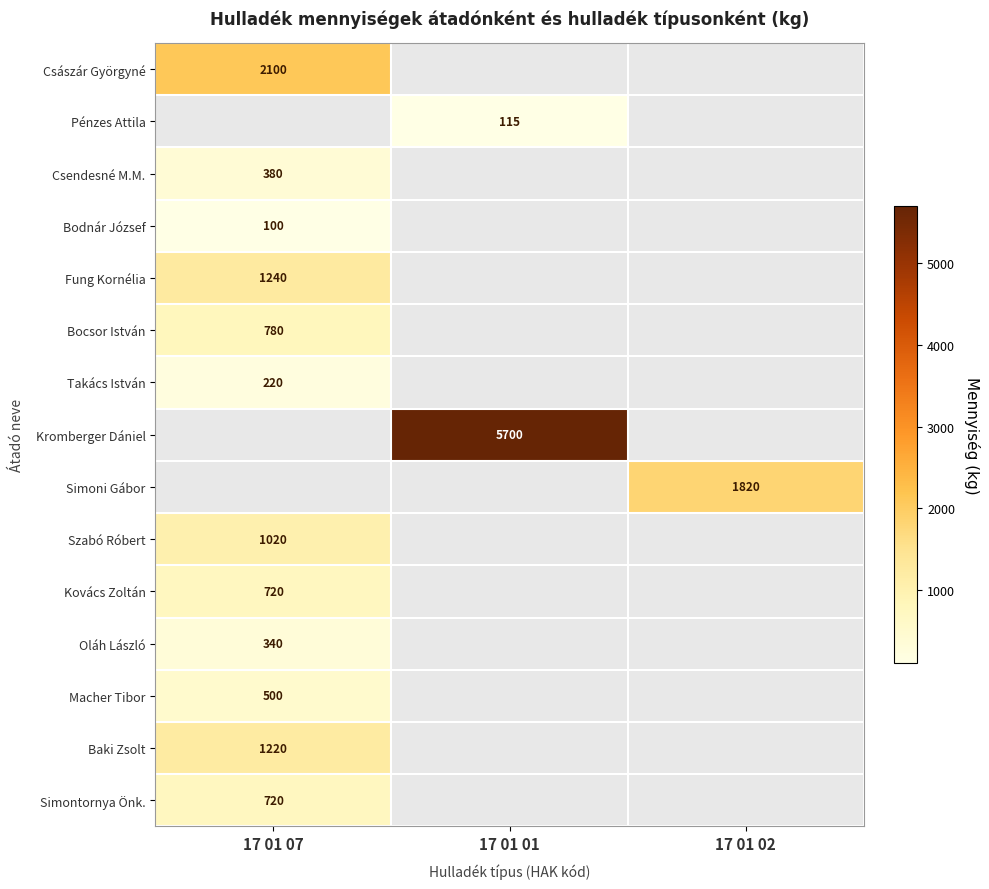

Is it true that Baki Zsolt equals 1220 at 17 01 07?

True